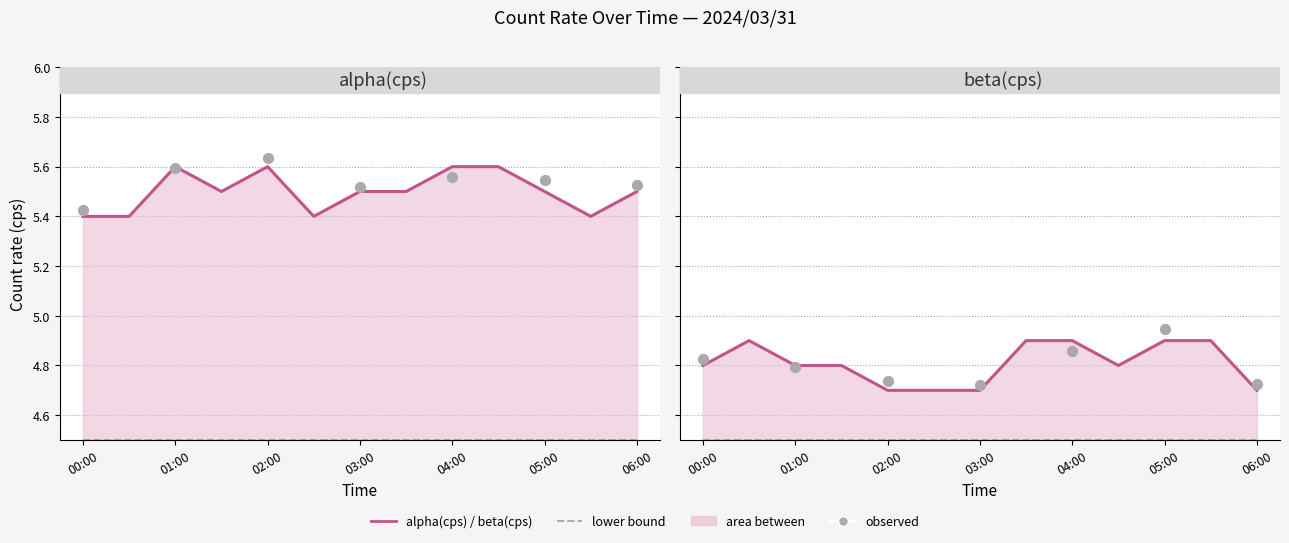

Which series reaches the maximum Y coordinate?

alpha(cps)